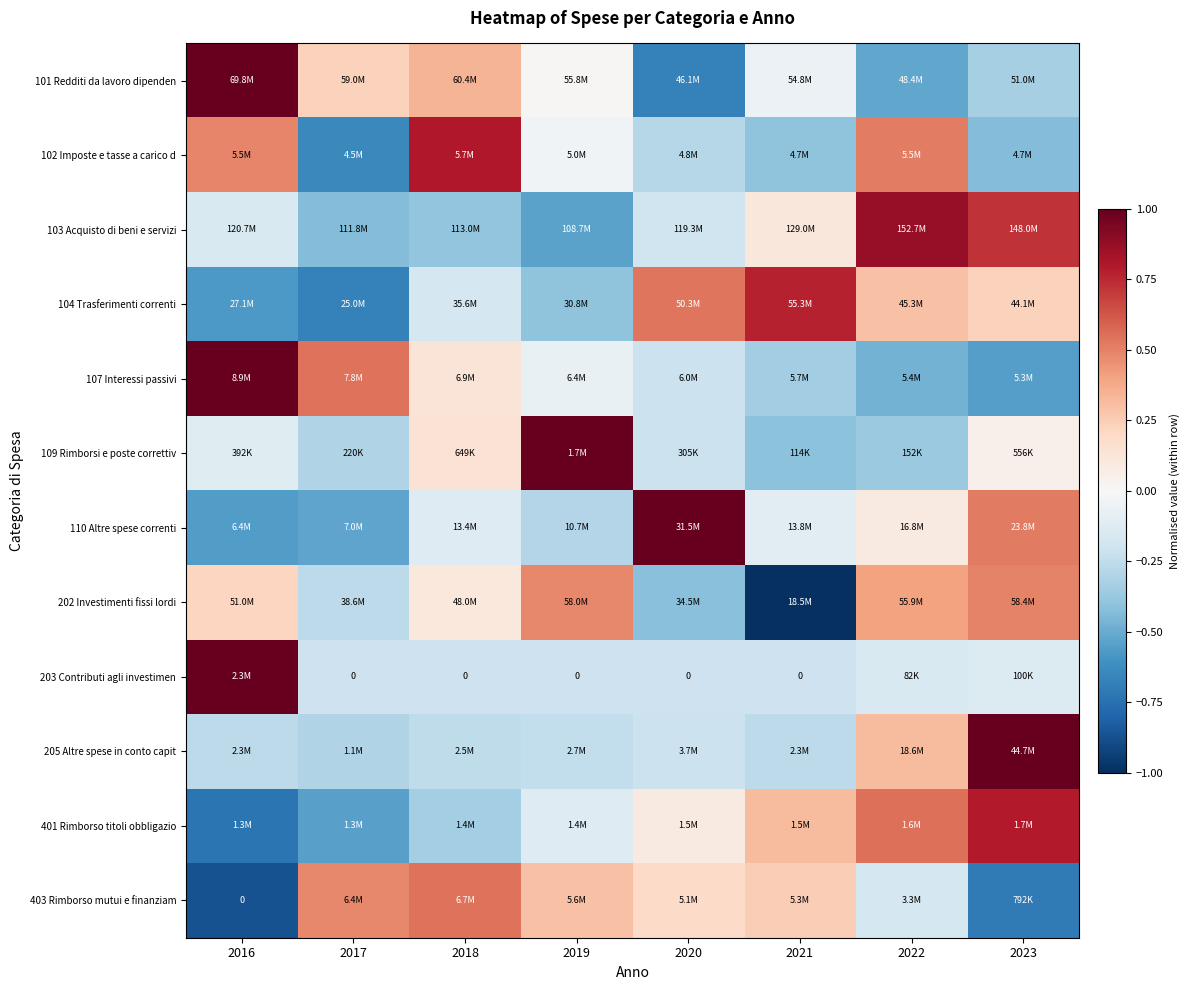

Which category has the lowest value in the 205 Altre spese in conto capit series?

2017